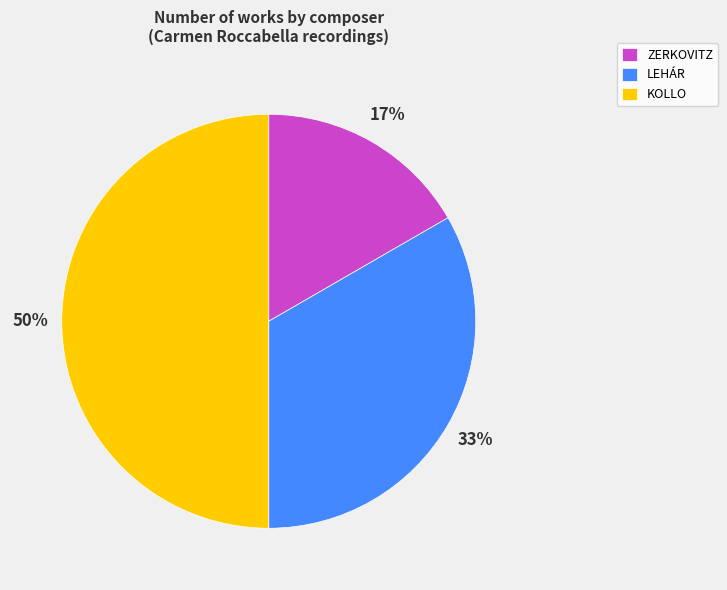

To the nearest percent, what percentage of the pie is KOLLO?

50%